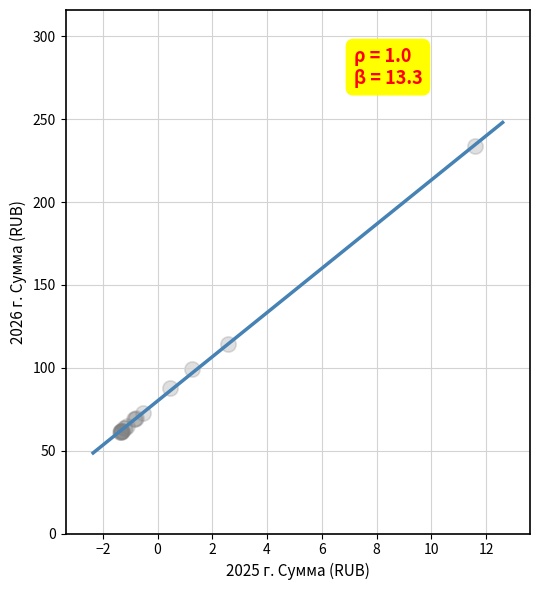

What Y value in the scatter plot is closest to 147?

114.2